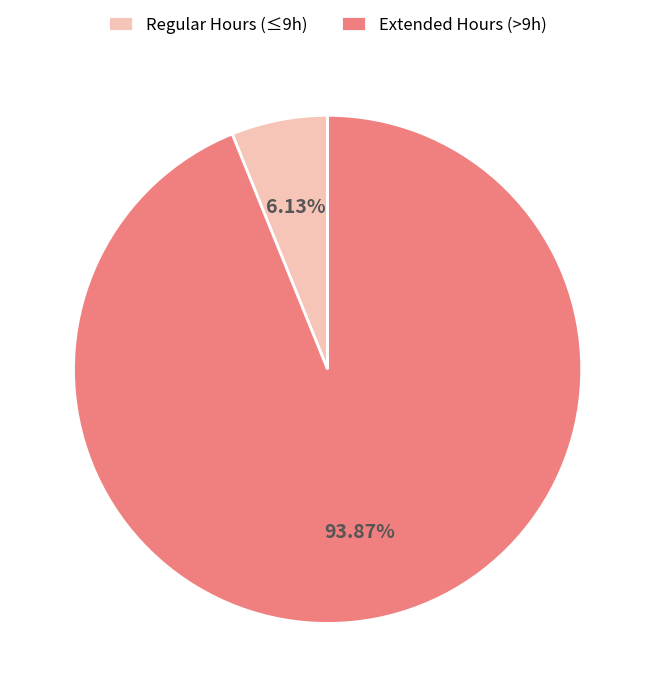

What is the ratio of the value at Extended Hours (>9h) to the value at Regular Hours (≤9h)?

15.3